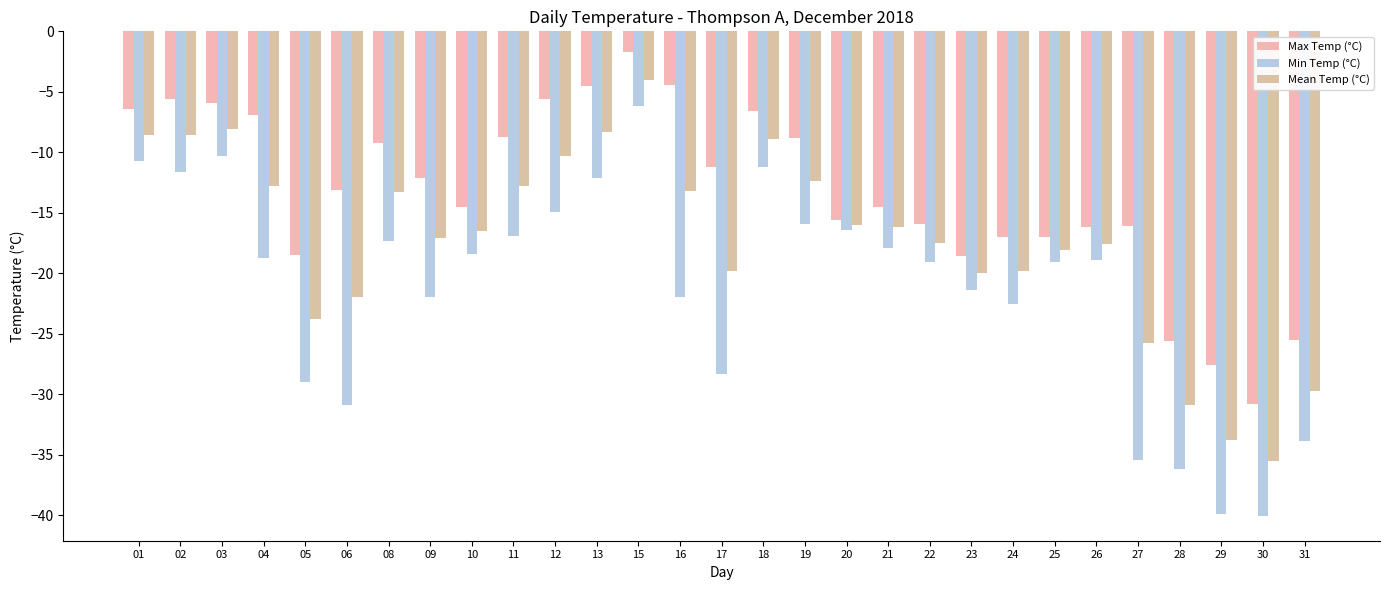

What is the difference between the maximum and second lowest values in the Max Temp (°C) series?

25.9